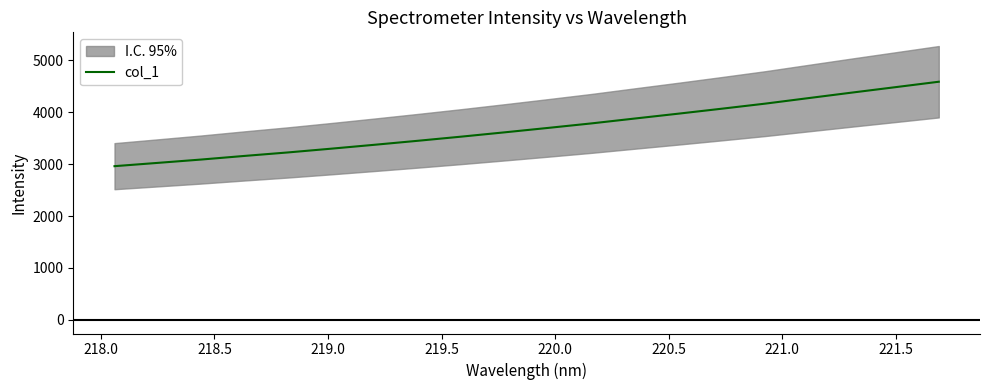

How many values exceed 3700?

10